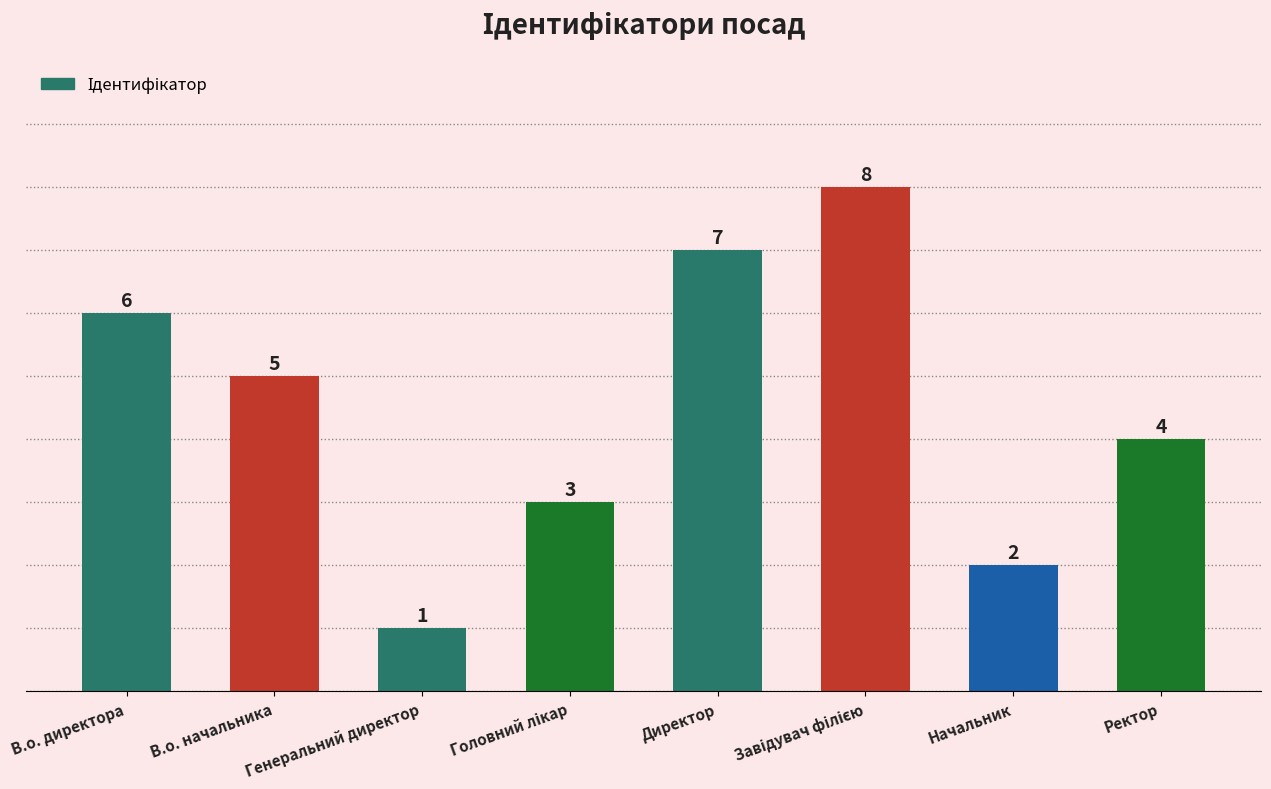

Reading right to left, what are all the values shown in this chart?

4	2	8	7	3	1	5	6